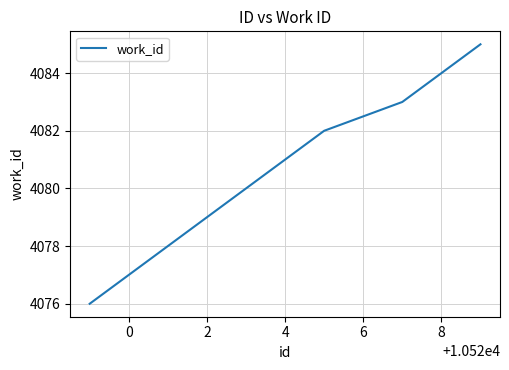

What is the smallest value displayed?

4076